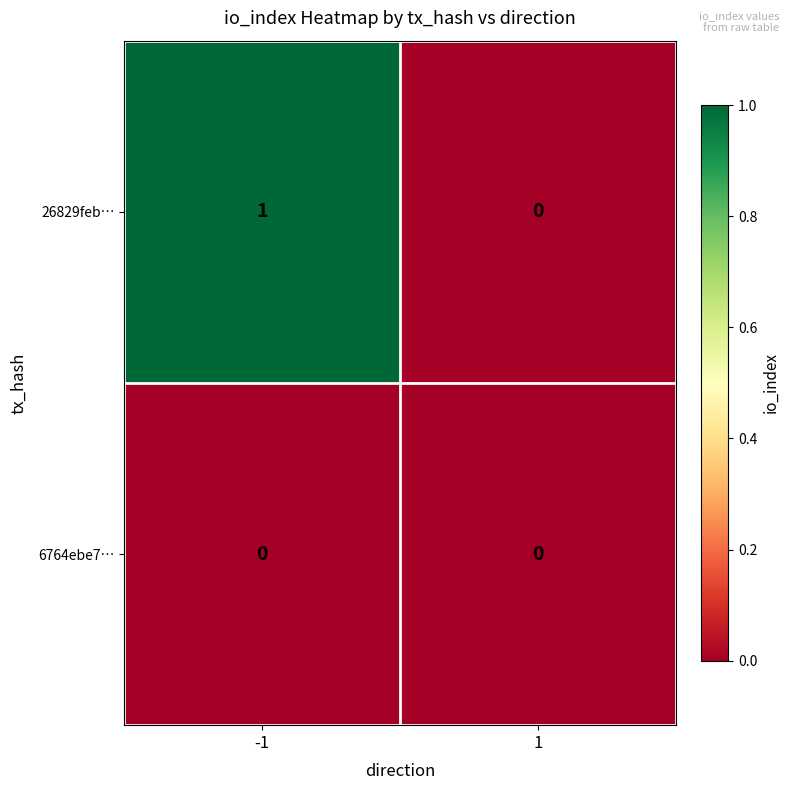

Which series has the widest spread of values?

26829feb…